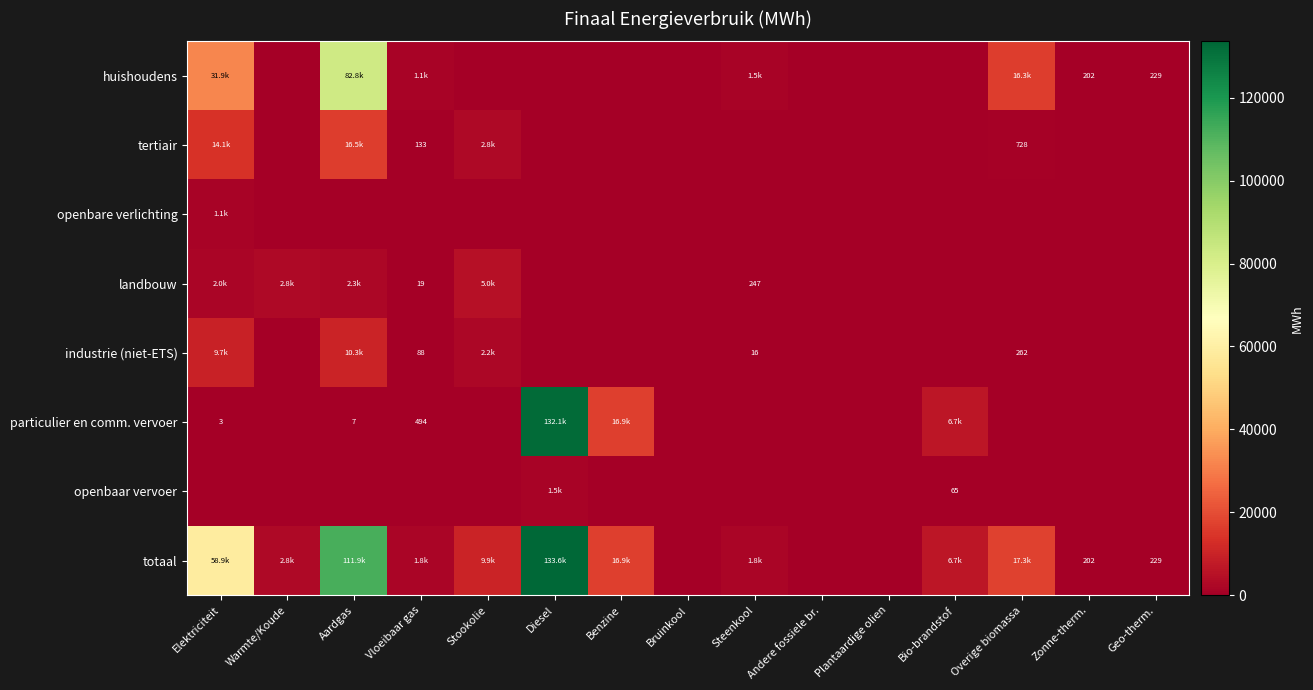

How many data points does each series have?

15